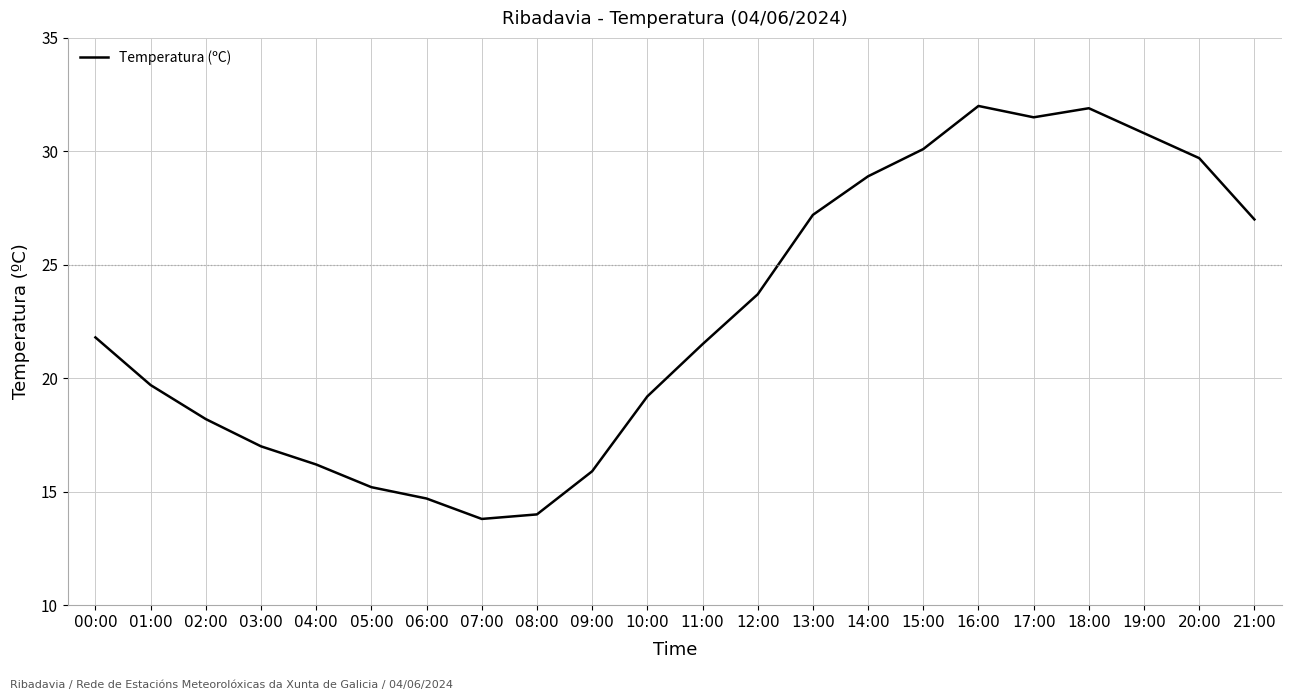

The value at 15:00 is 20.0. True or false?

False